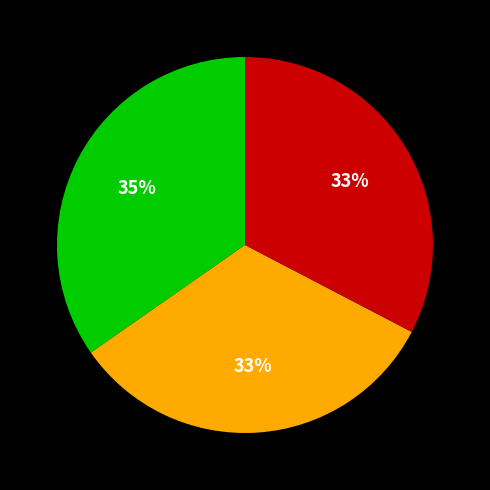

Is there a majority slice in this chart?

No